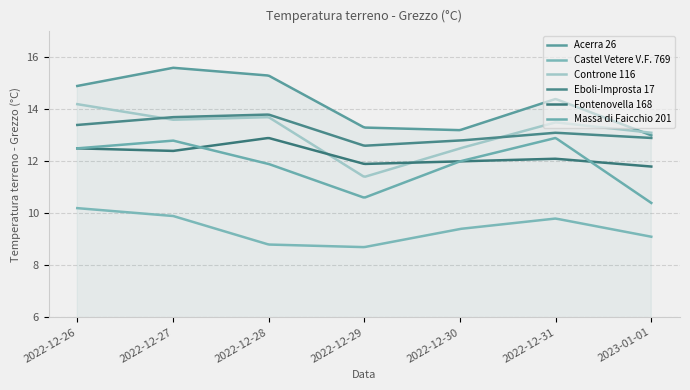

Reading left to right, list all the values displayed in this chart.

Acerra 26: 14.9	15.6	15.3	13.3	13.2	14.4	13.0
Castel Vetere V.F. 769: 10.2	9.9	8.8	8.7	9.4	9.8	9.1
Controne 116: 14.2	13.6	13.7	11.4	12.5	13.5	13.1
Eboli-Improsta 17: 13.4	13.7	13.8	12.6	12.8	13.1	12.9
Fontenovella 168: 12.5	12.4	12.9	11.9	12.0	12.1	11.8
Massa di Faicchio 201: 12.5	12.8	11.9	10.6	12.0	12.9	10.4